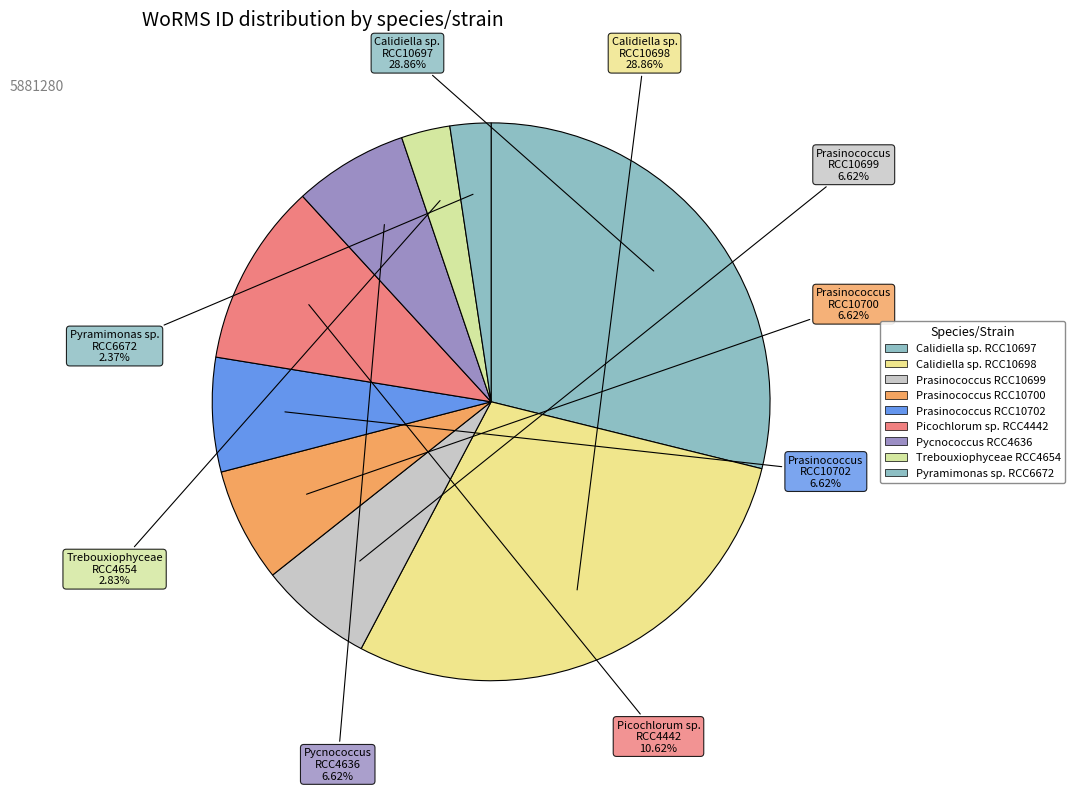

Is the sum of Trebouxiophyceae RCC4654 and Pyramimonas sp. RCC6672 greater than half?

No